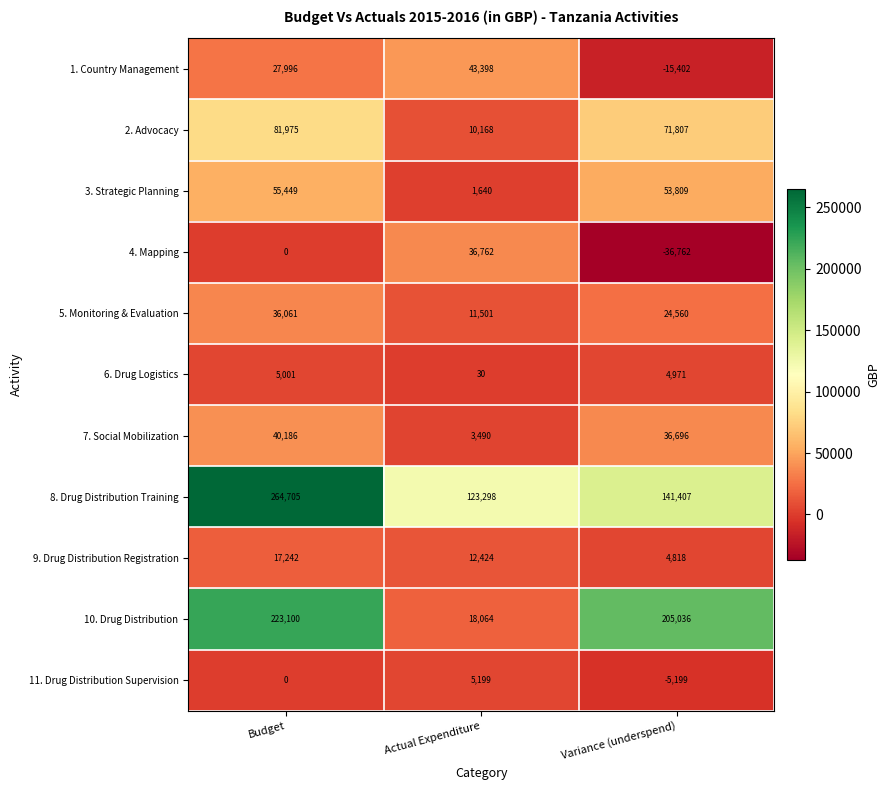

Count the number of data series in this chart.

11